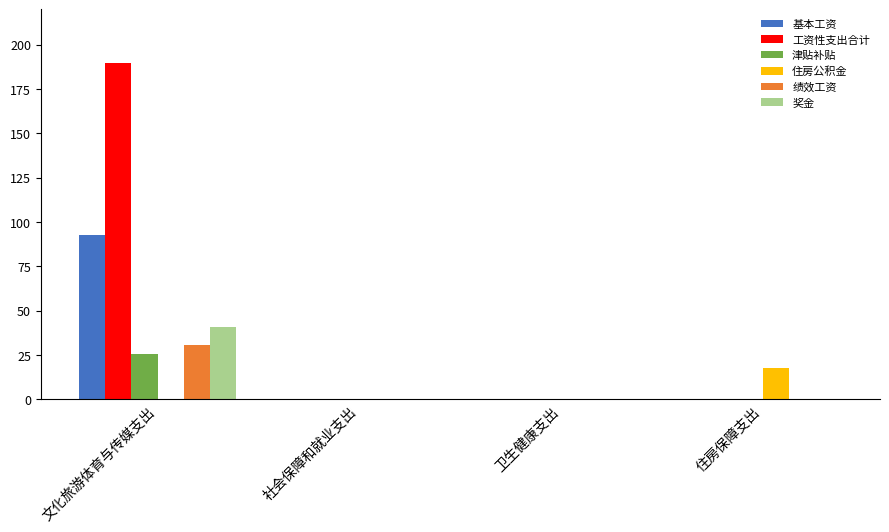

Which category has the highest value across all series?

文化旅游体育与传媒支出